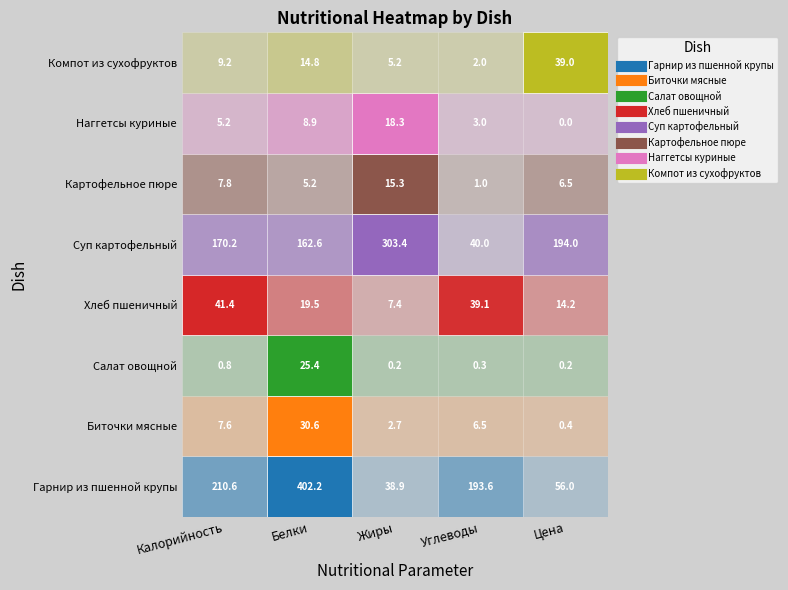

Rank the series at Жиры from highest to lowest value.

Суп картофельный, Гарнир из пшенной крупы, Наггетсы куриные, Картофельное пюре, Хлеб пшеничный, Компот из сухофруктов, Биточки мясные, Салат овощной